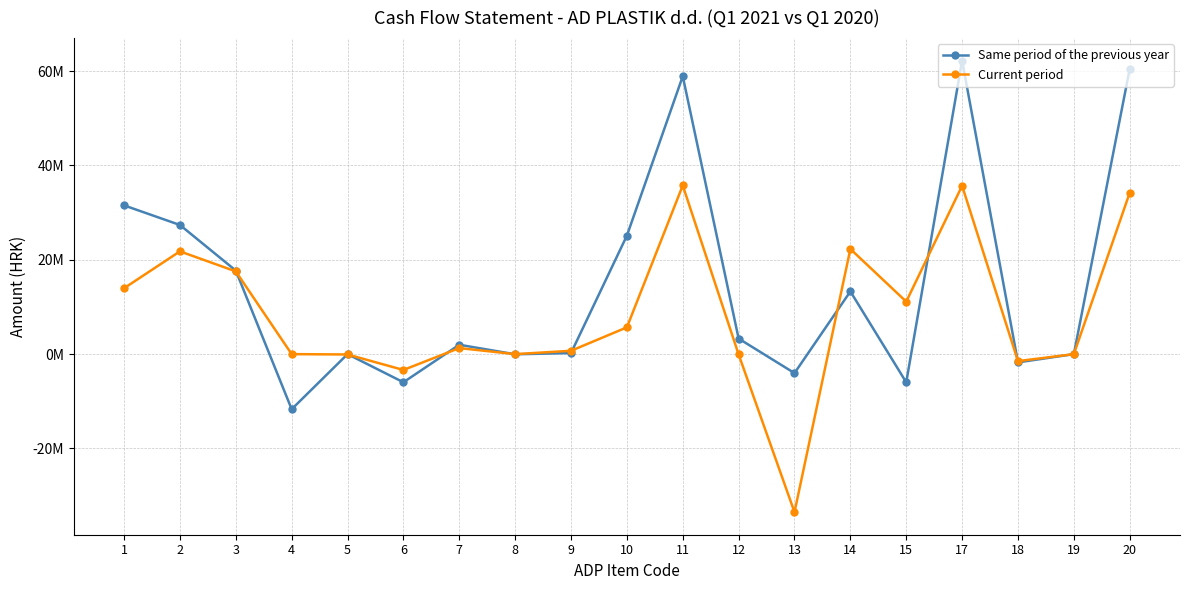

What are all the series names shown in the legend?

Same period of the previous year, Current period